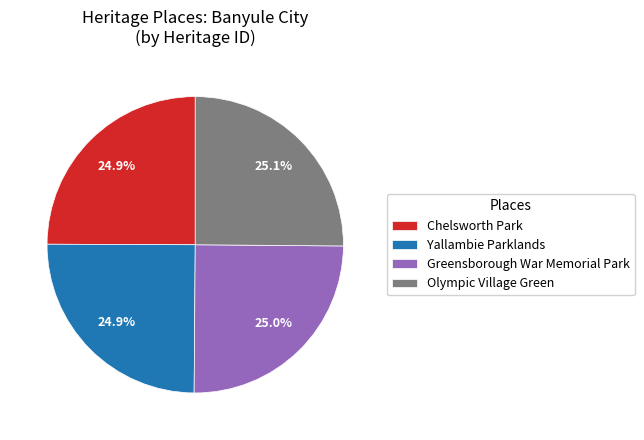

Does Yallambie Parklands represent more than half of the total?

No